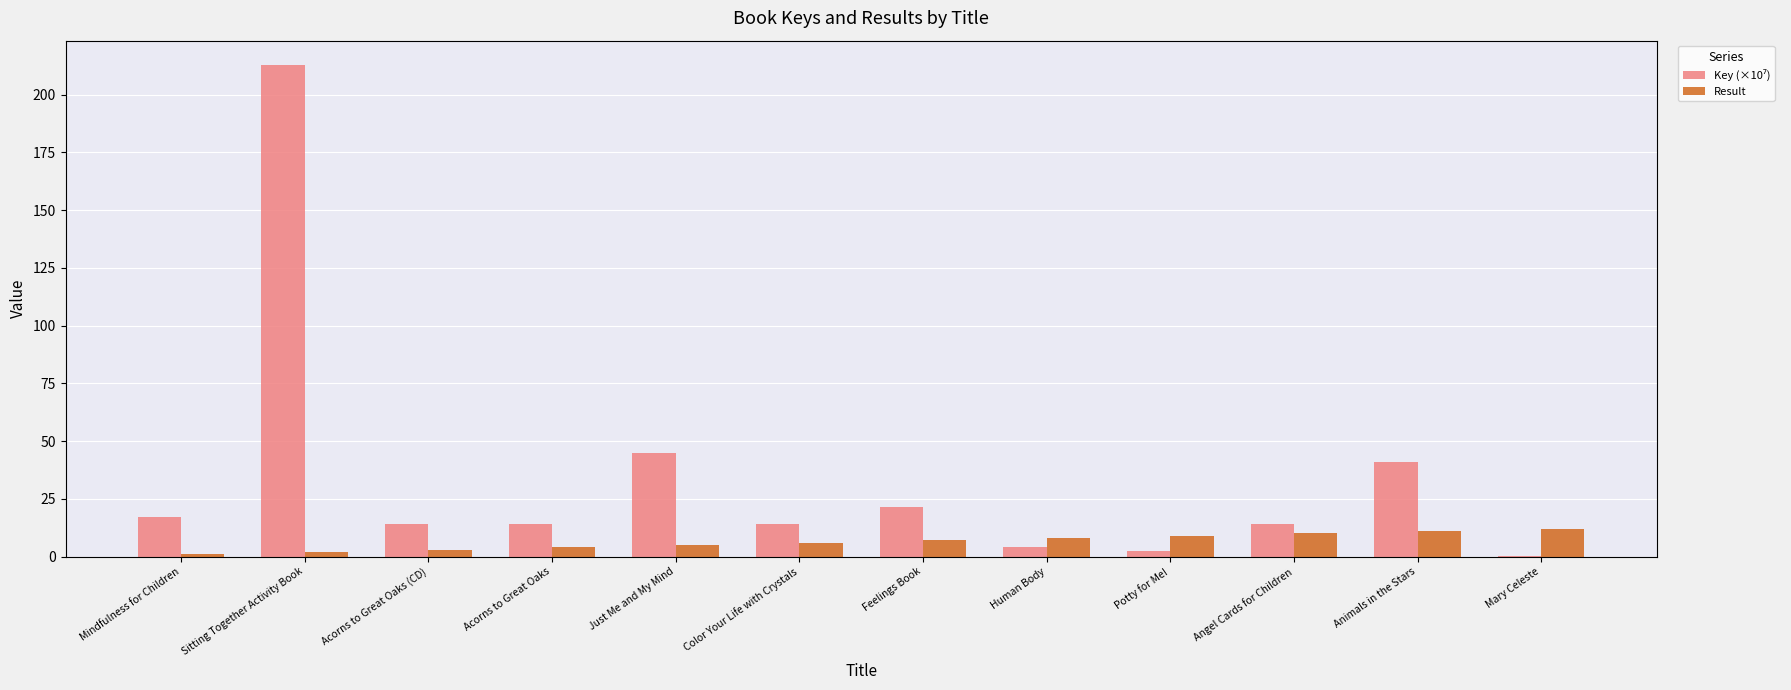

What value does the Result series have at Potty for Me!?

9.0